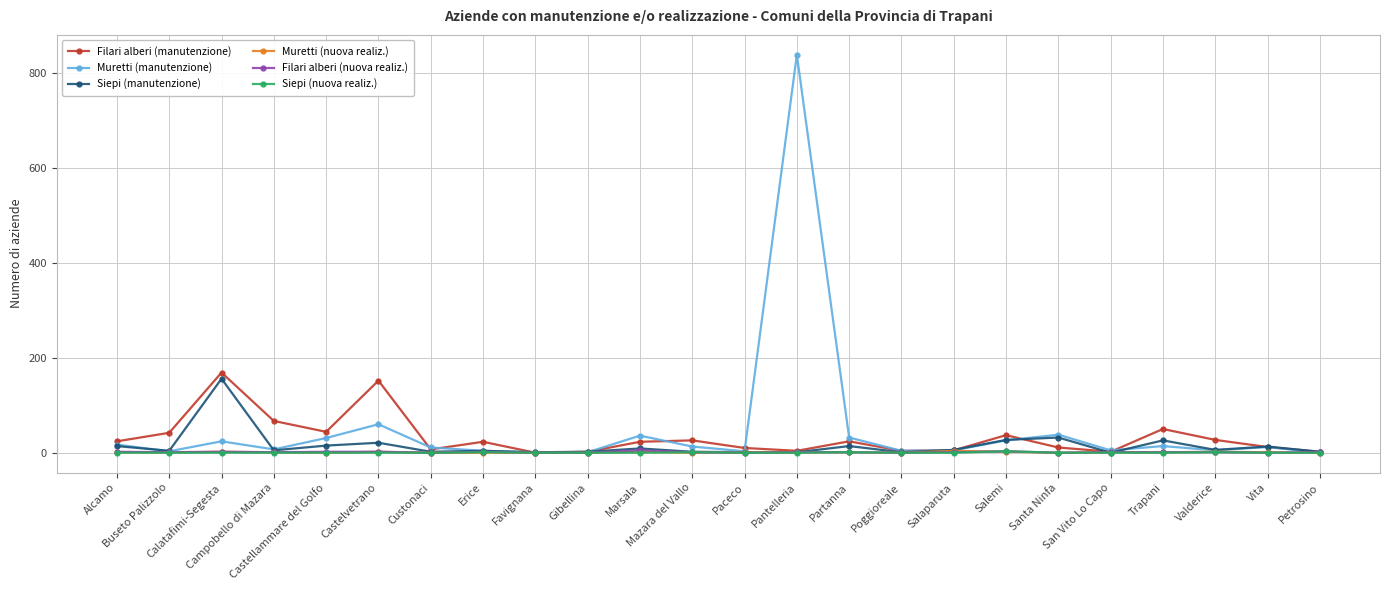

What position from the left is Vita?

23